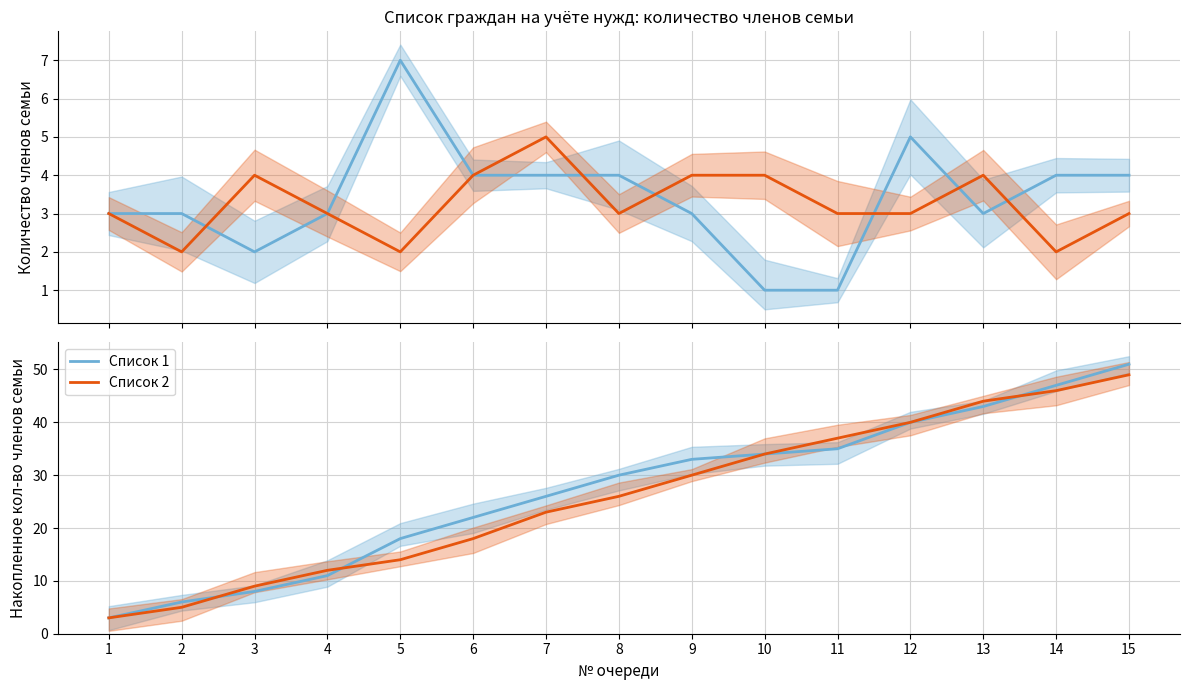

How many series are shown in this chart?

2